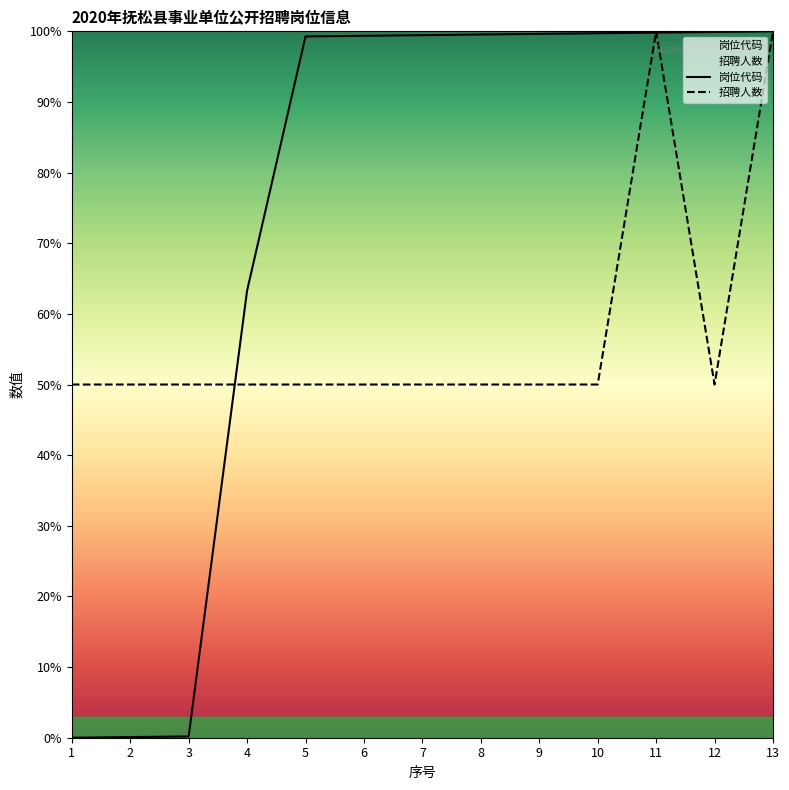

Does the chart have visible grid lines?

No